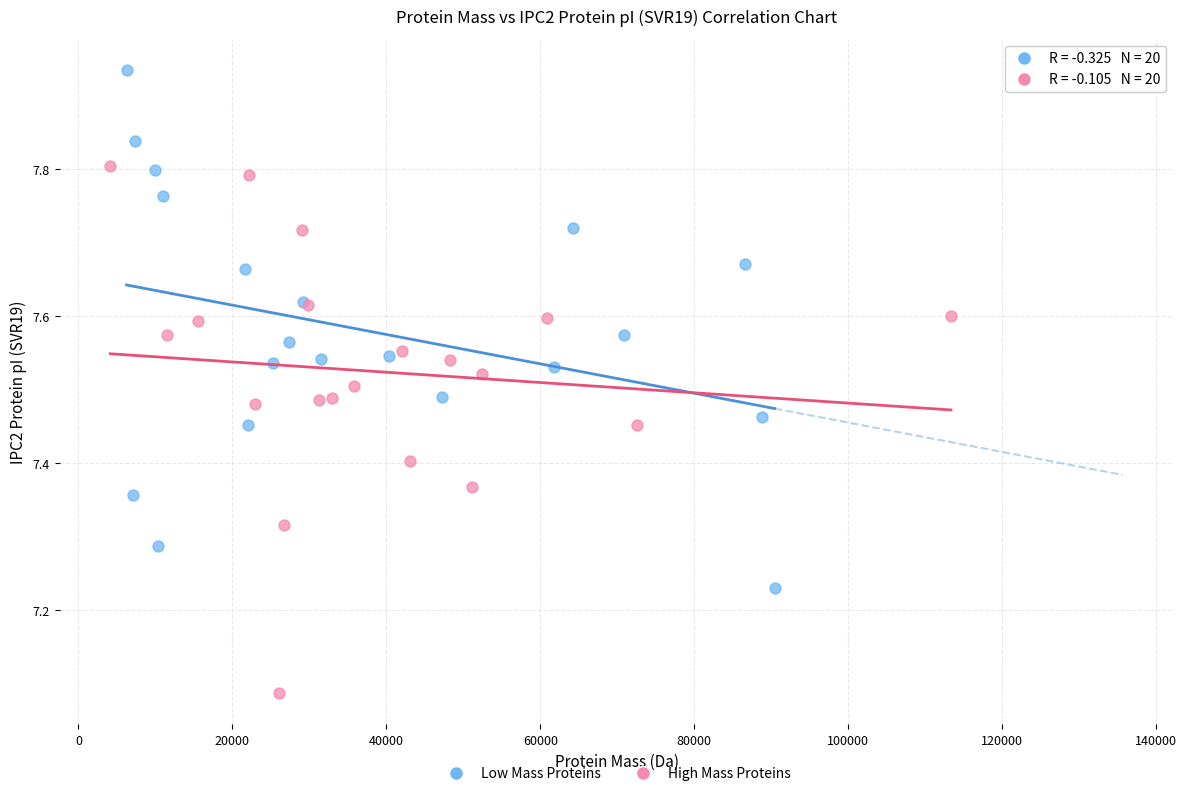

Which series contains the lowest Y value?

High Mass Proteins